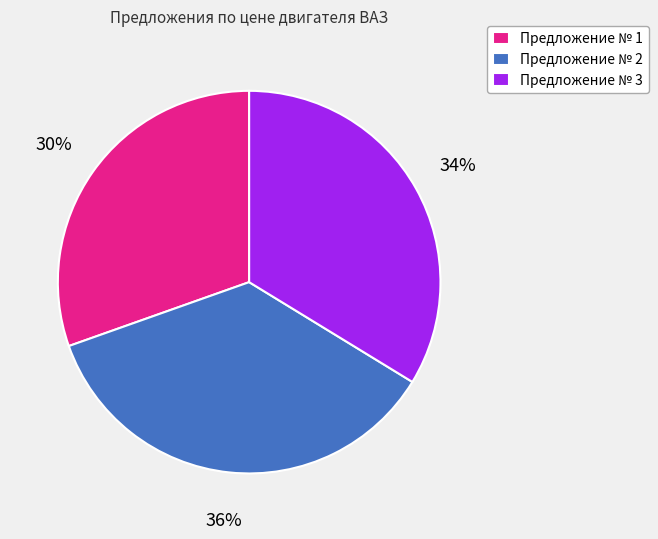

To the nearest percent, what is the average slice percentage?

33%